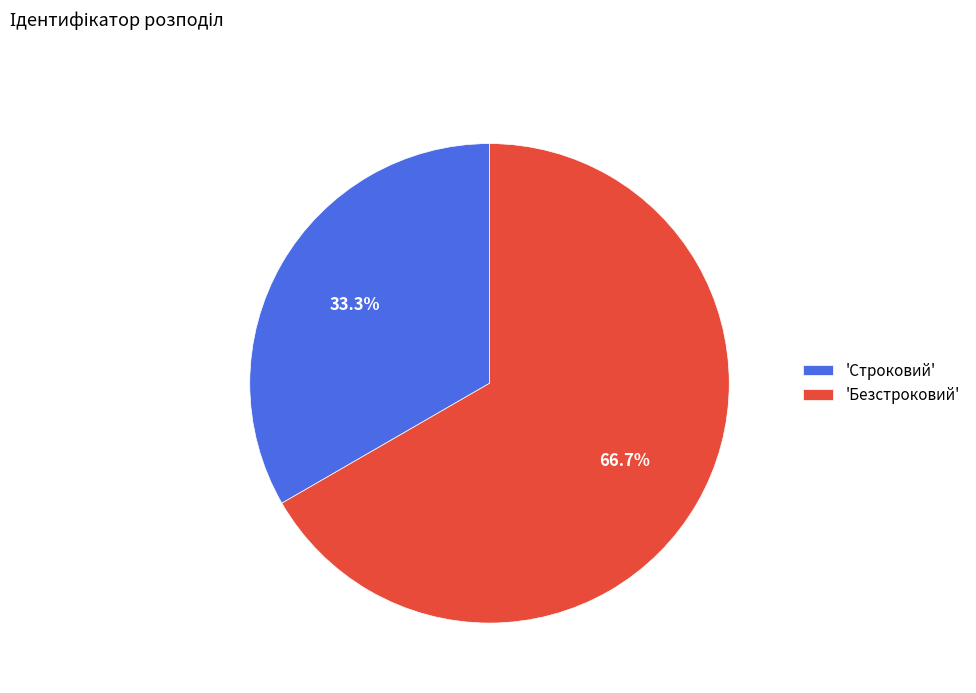

What is the majority slice?

'Безстроковий'